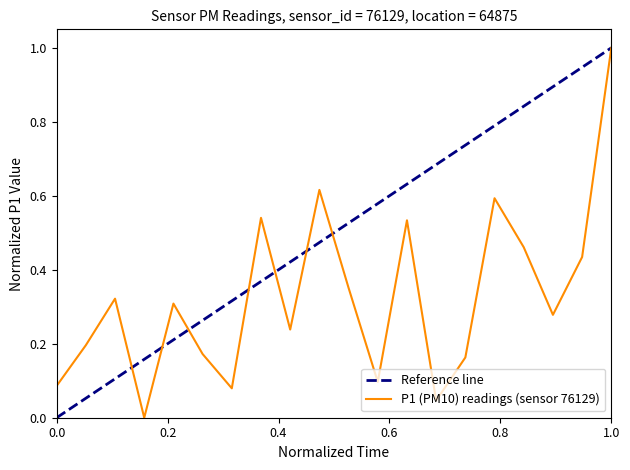

What is the maximum value for P1 (PM10) readings (sensor 76129)?

1.0